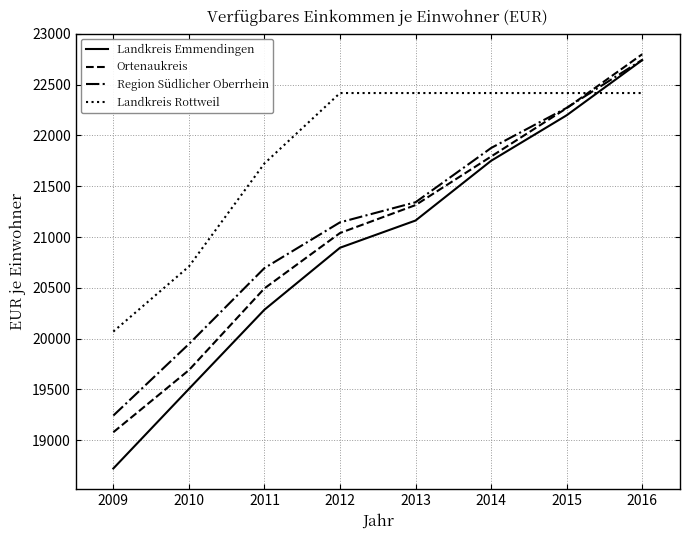

Where is Region Südlicher Oberrhein nearest to the value 20994?

2012